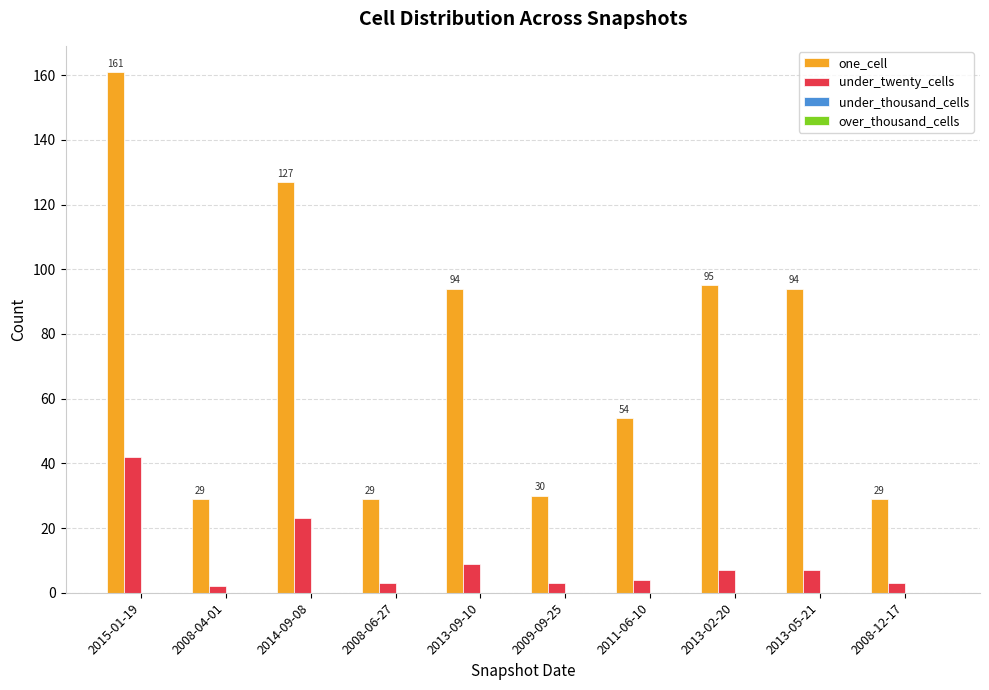

The one_cell series shows 95 at 2013-02-20. True or false?

True